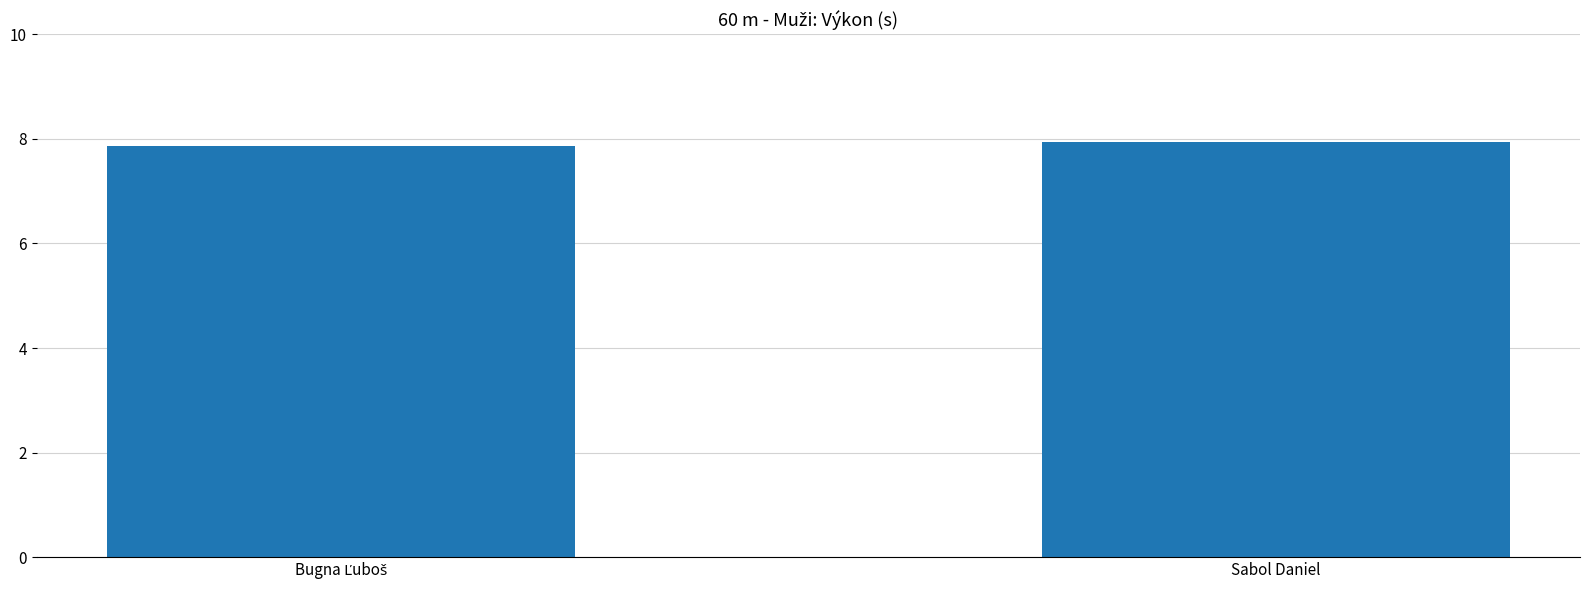

What is the approximate value at Sabol Daniel?

7.9